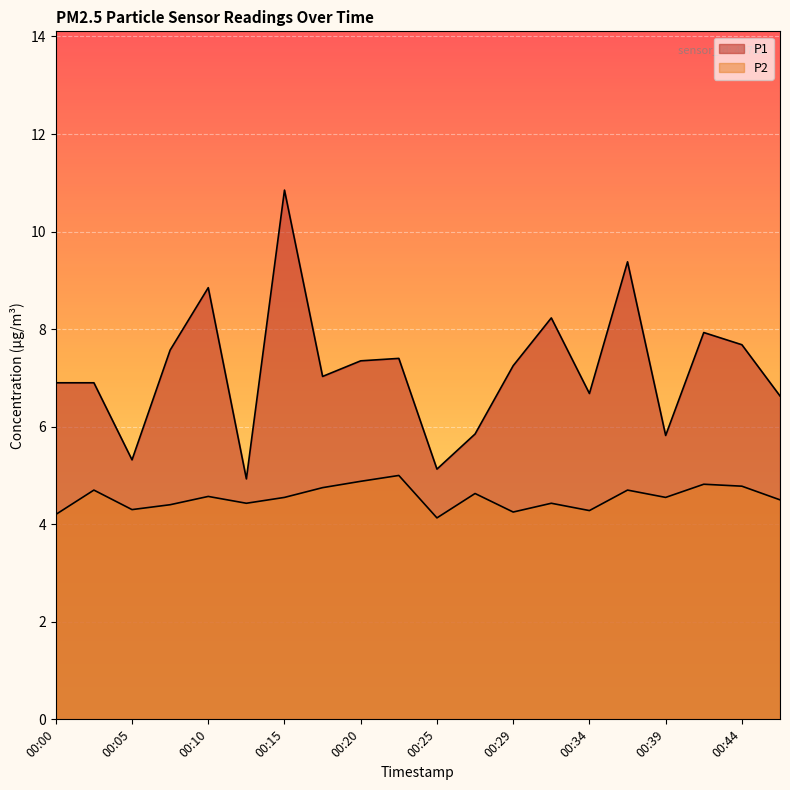

At which category does P2 reach its first local valley?

00:05